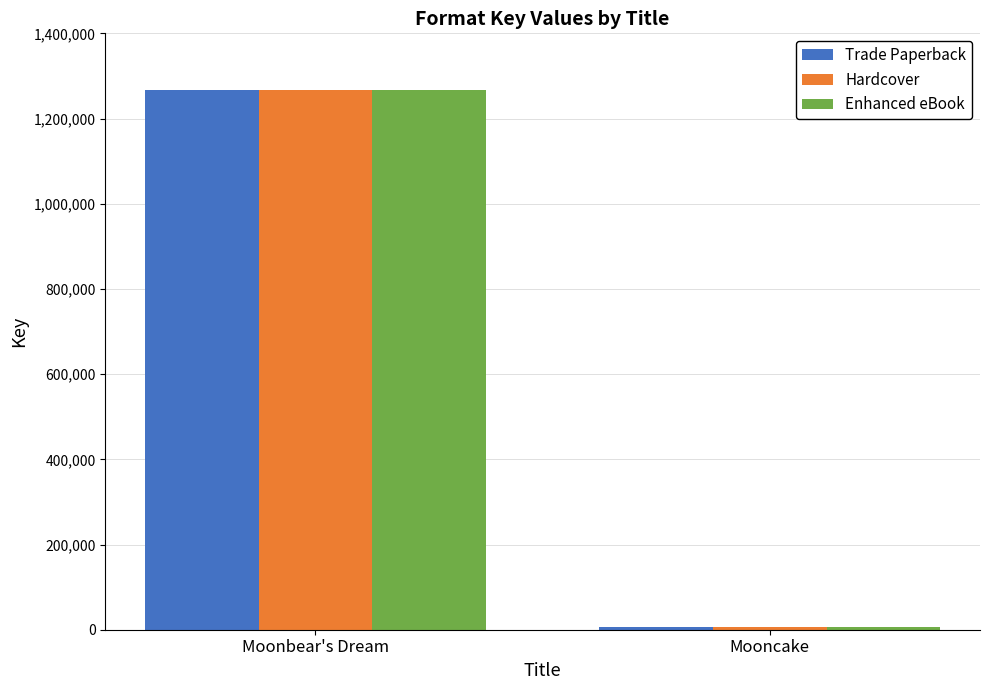

The Hardcover series shows 419356 at Moonbear's Dream. True or false?

False